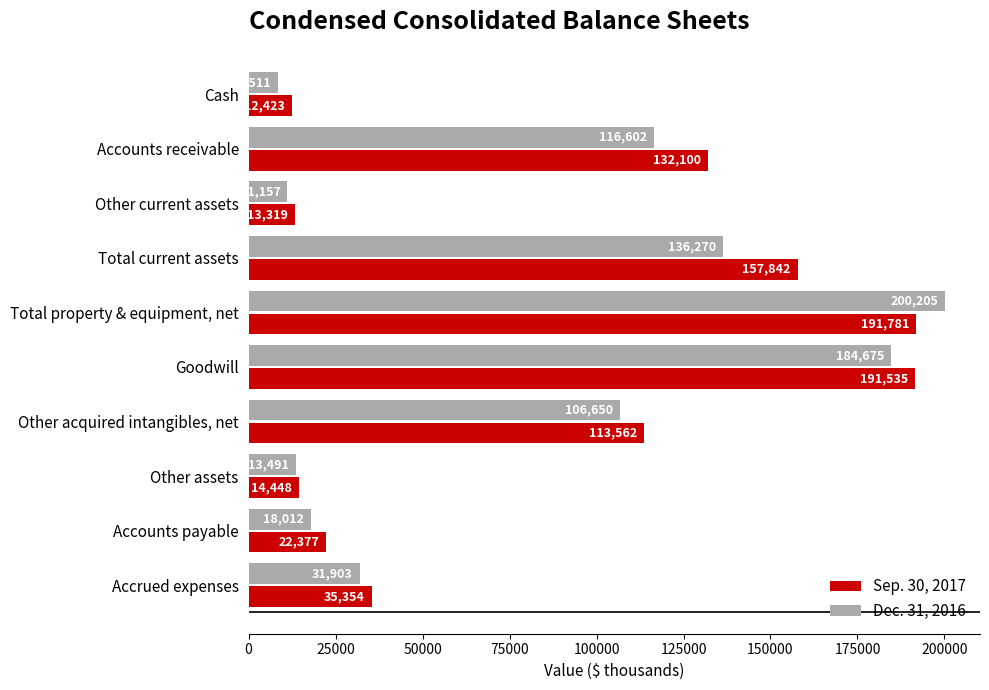

What is the sum of all Sep. 30, 2017 values?

884741